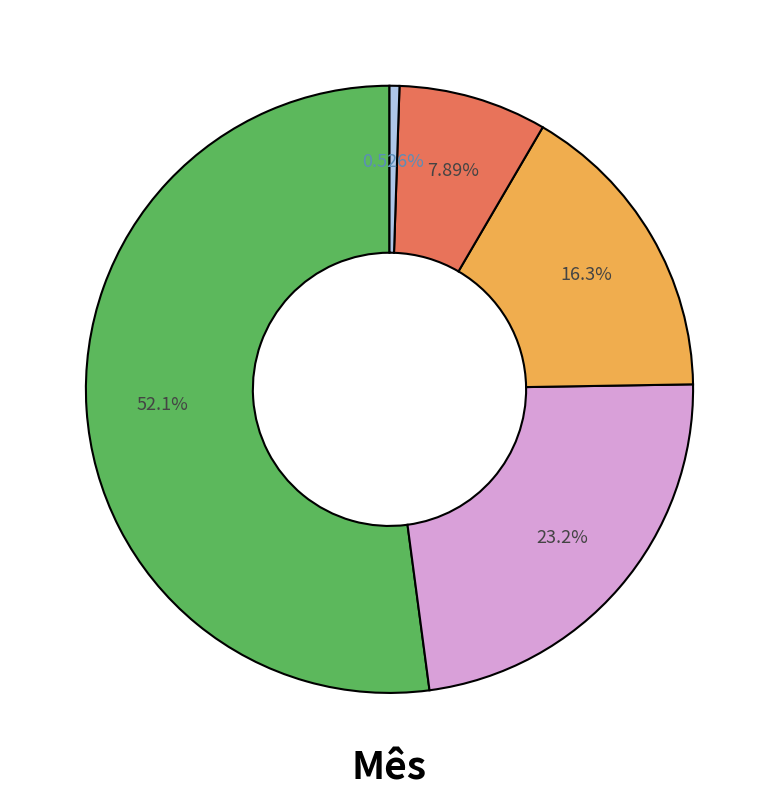

Is there a majority slice in this chart?

Yes